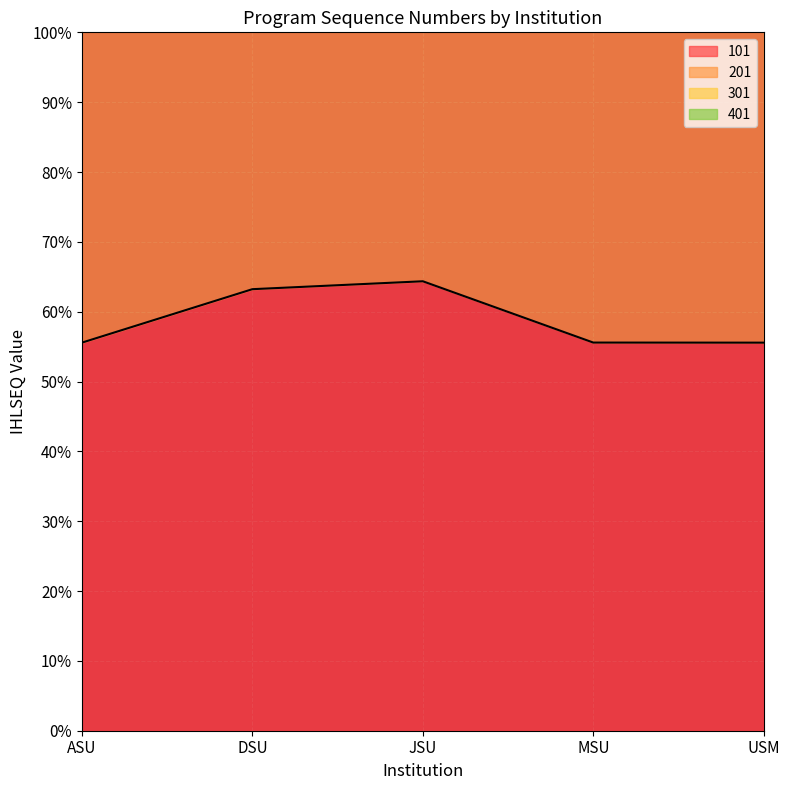

What is the highest value of the 101 series?

64.4